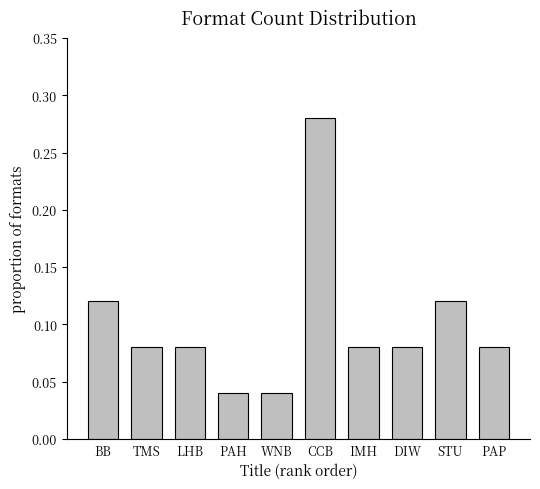

Does the chart contain any negative values?

No